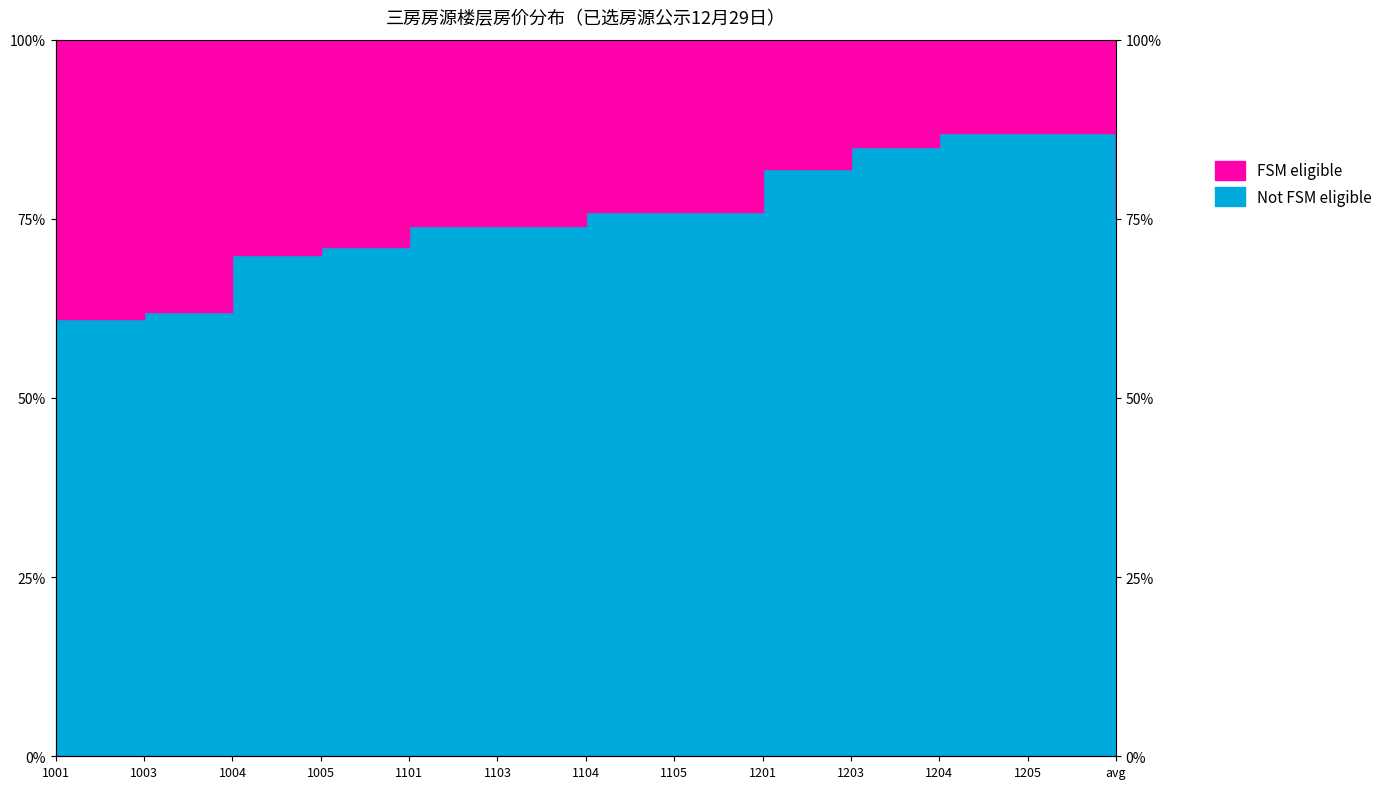

True or false: FSM eligible and Not FSM eligible cross at least once.

False